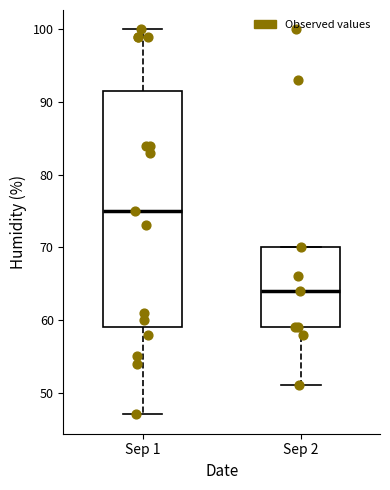

Reading left to right, read every box against the y-axis: the position of its median line, the range the box covers, and the ends of its whiskers. The values are not printed on the chart, so give them approximately, as read against the axis.

Sep 1: median 75, box 59 to 92, whiskers 47 to 100
Sep 2: median 64, box 59 to 70, whiskers 51 to 70